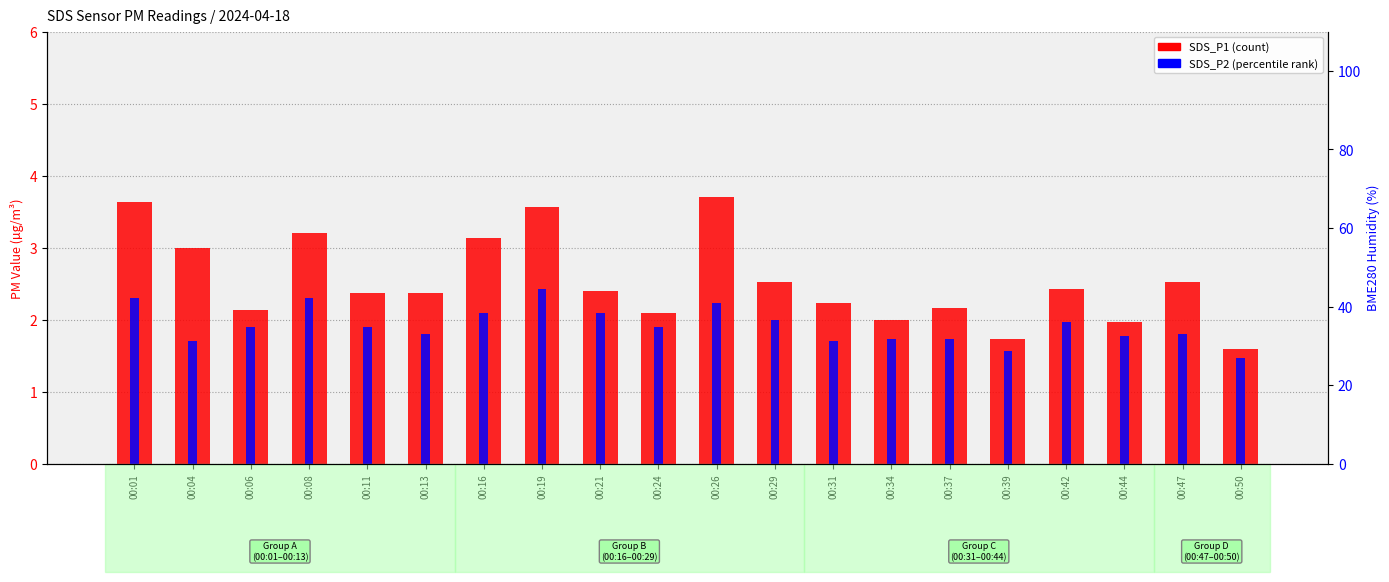

What is the maximum value for SDS_P2?

2.4